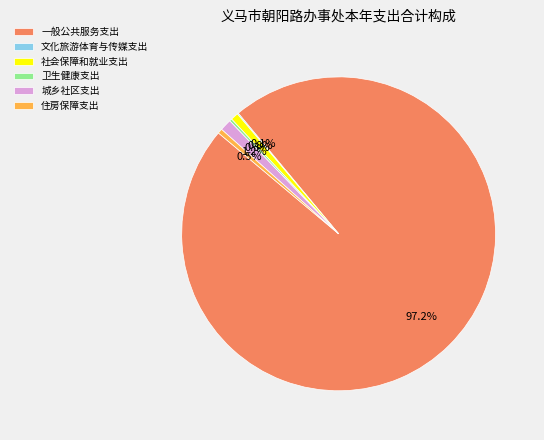

What is the largest slice in the pie chart?

一般公共服务支出